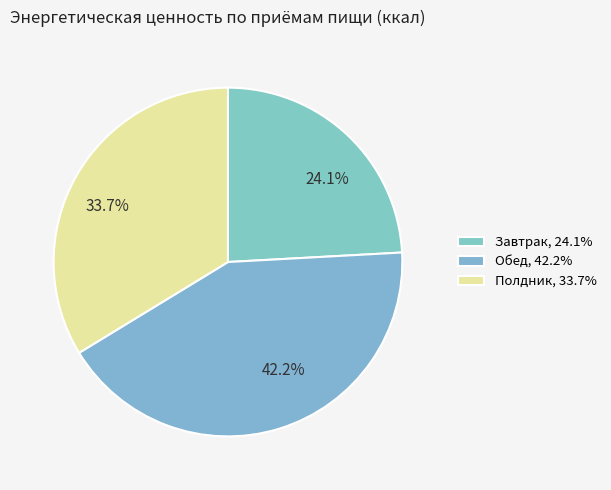

Is there a majority slice in this chart?

No